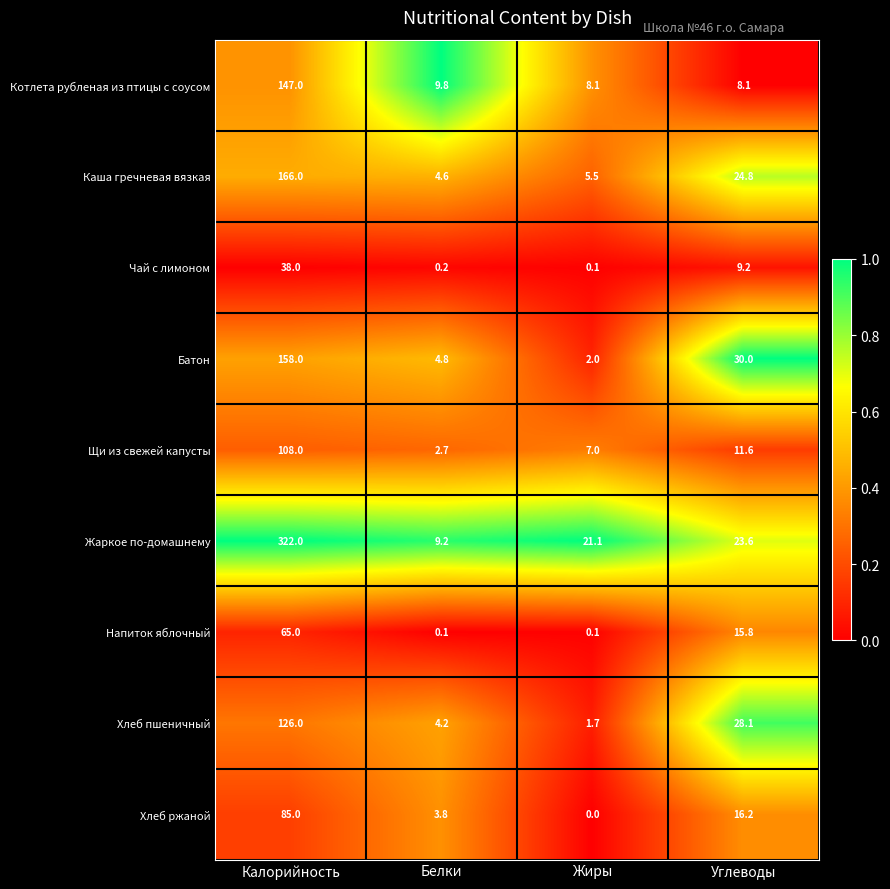

Where does the Котлета рубленая из птицы с соусом series first go above 9?

Калорийность